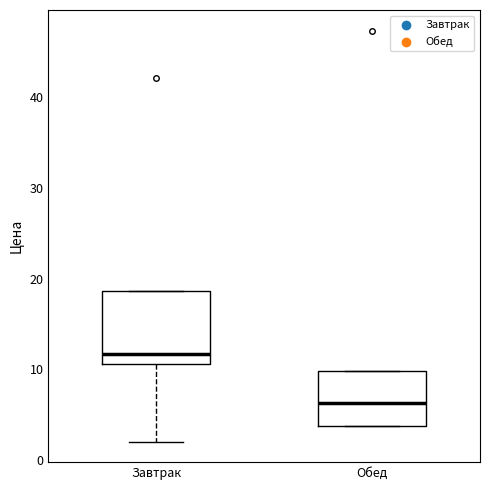

Where does the median line of the box for Обед sit on the y-axis? The values are not printed on the chart, so give them approximately, as read against the axis.

6